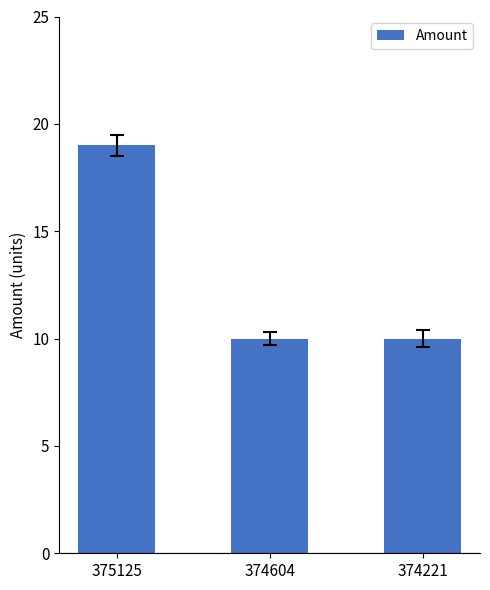

What is the difference between the maximum and minimum values?

9